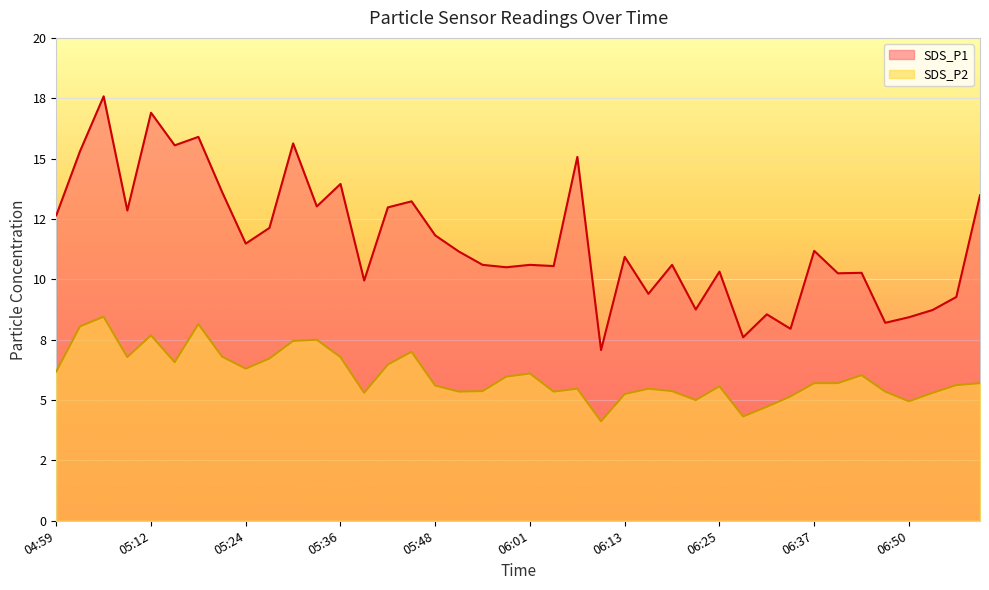

Read the SDS_P2 value at 06:22.

5.0